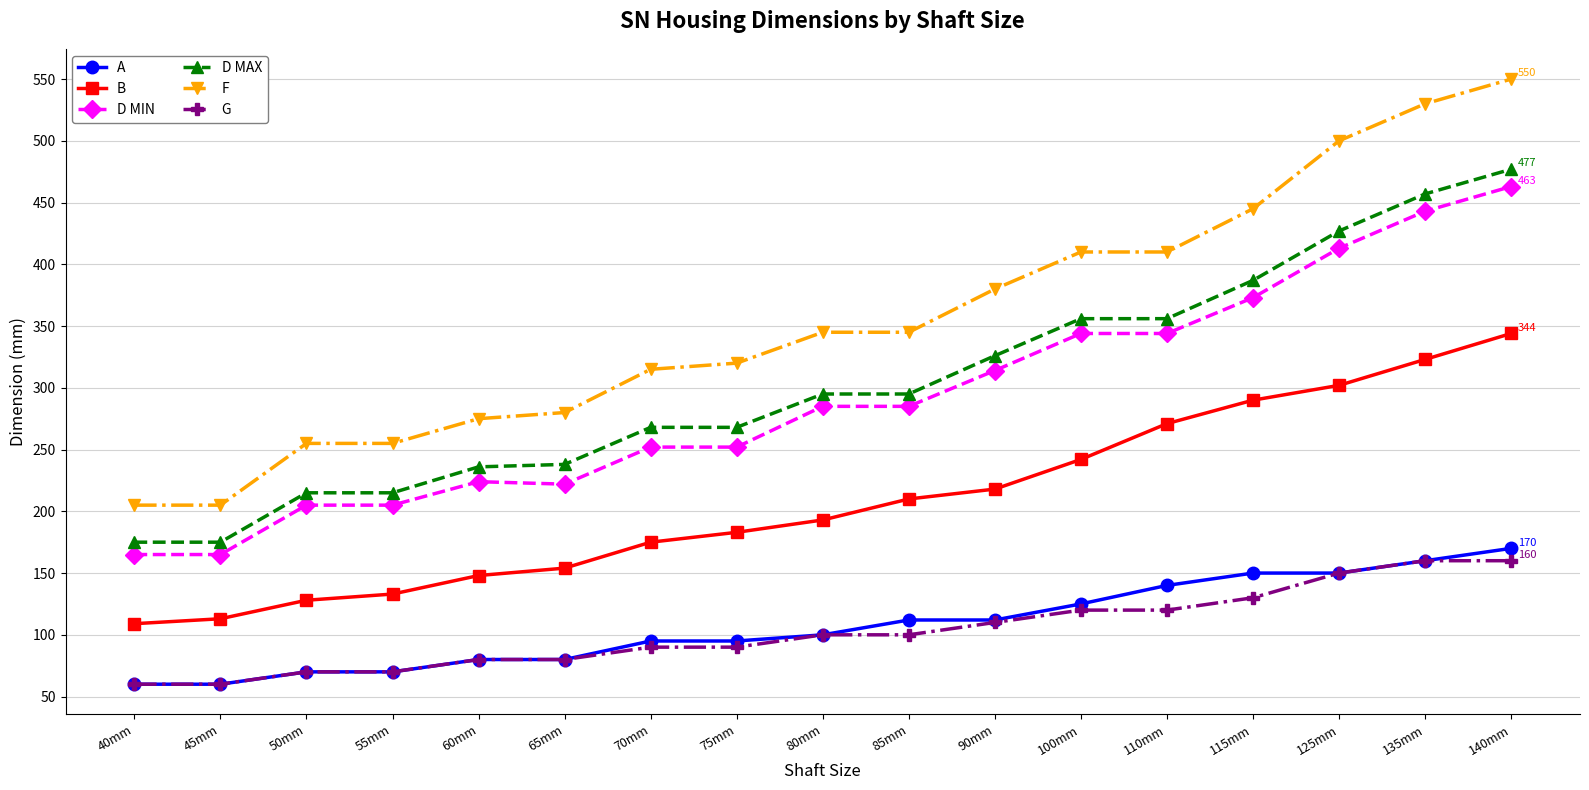

True or false: F and G cross at least once.

False